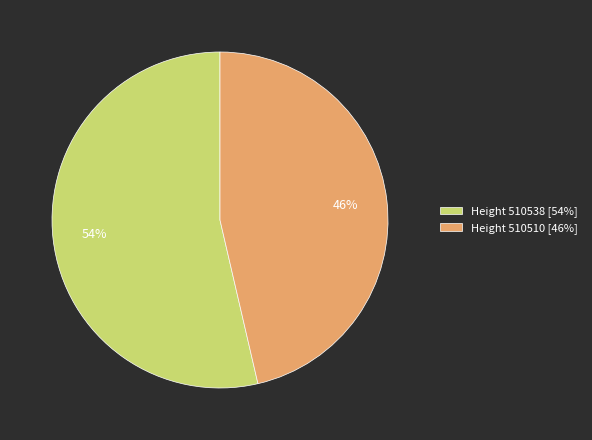

To the nearest percent, what portion does Height 510510 [46%] represent?

46%